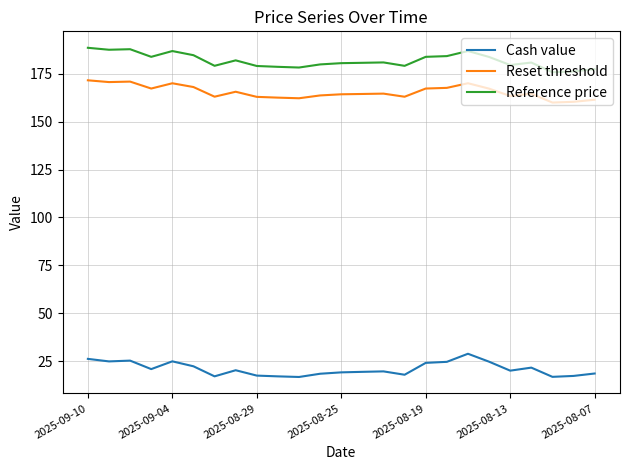

What is the greatest value displayed?

188.6